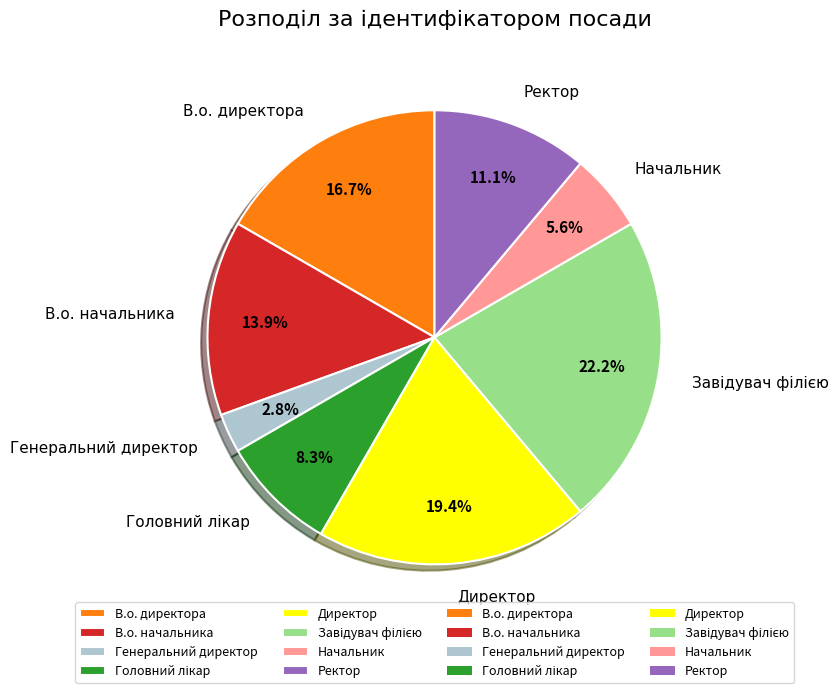

Is it true that В.о. директора is 24% of the pie?

False